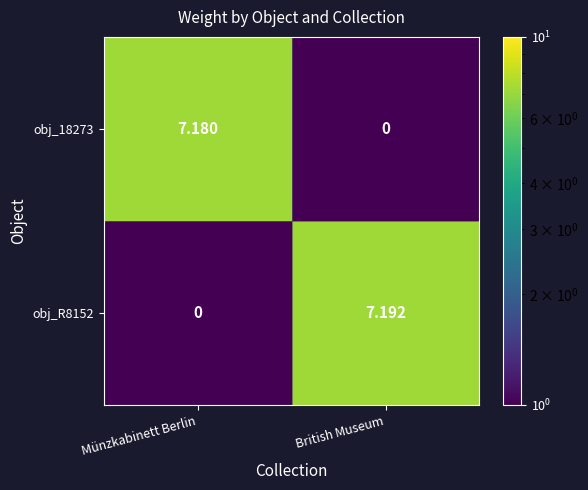

At which label is obj_R8152 closest to 3?

Münzkabinett Berlin